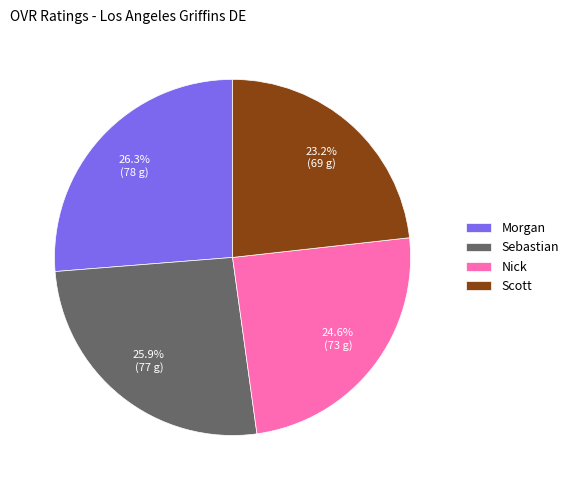

Approximately how many times larger is the value at Nick compared to Scott?

1.1